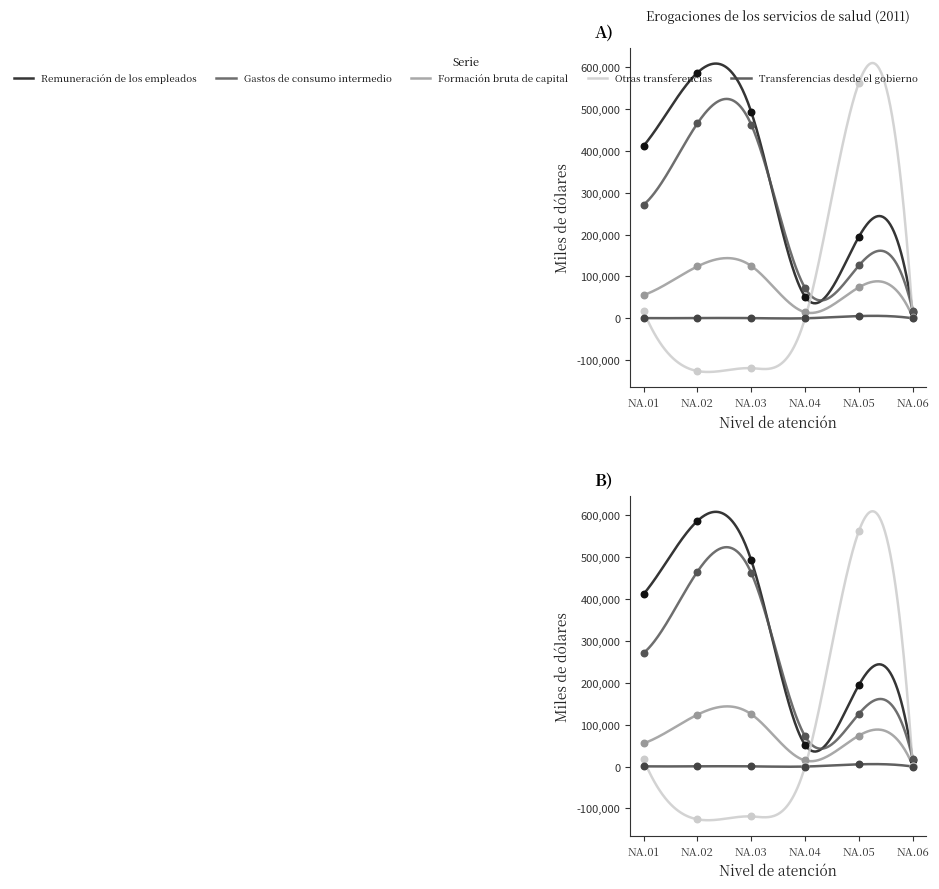

Is the value of Transferencias desde el gobierno at NA.04 greater than the value of Remuneración de los empleados at NA.01?

No